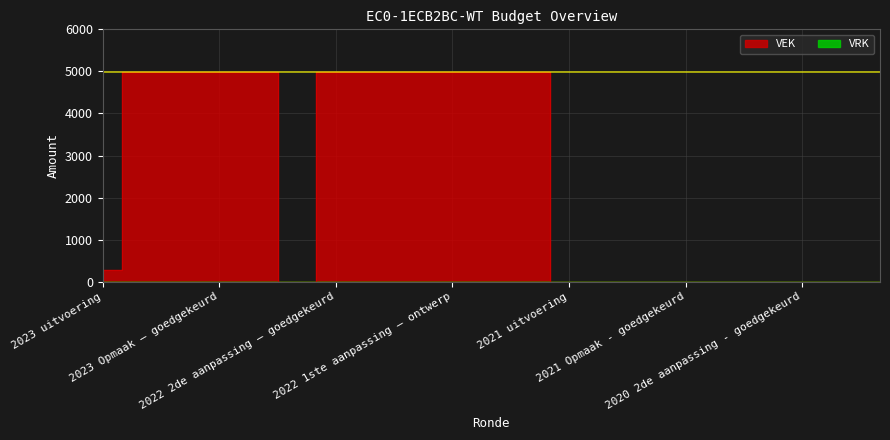

How many positive values are there?

11